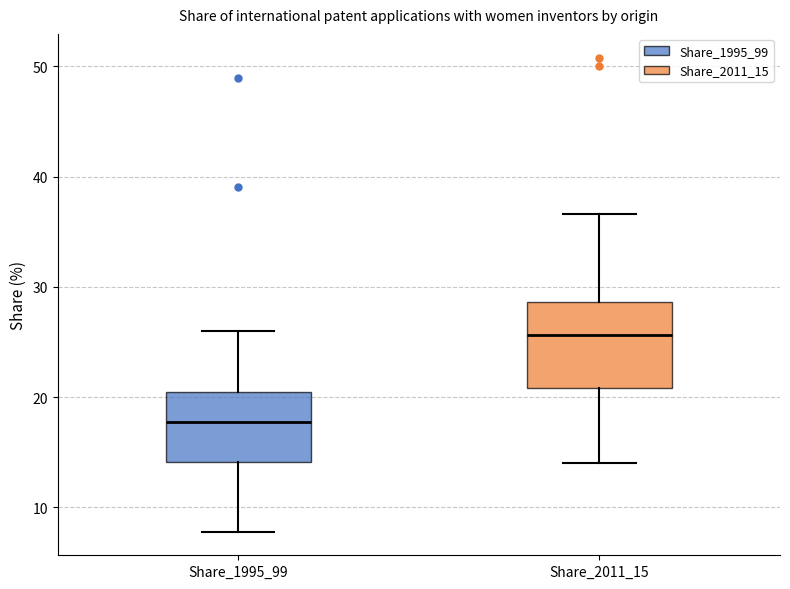

Where does the upper whisker of the box for Share_1995_99 end on the y-axis? The values are not printed on the chart, so give them approximately, as read against the axis.

26